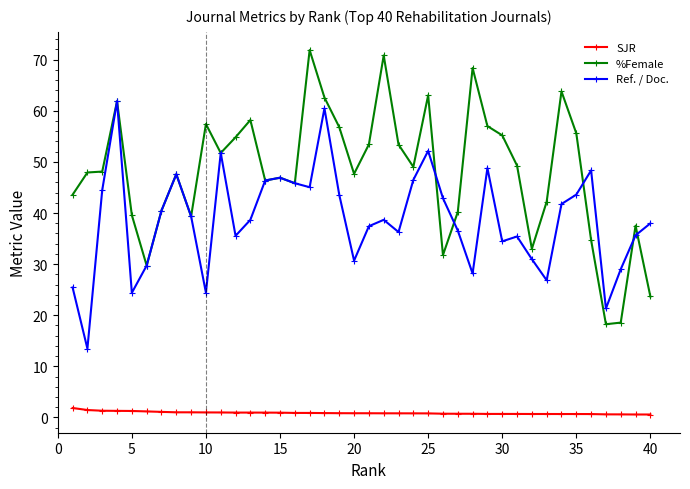

How many series are shown in this chart?

3